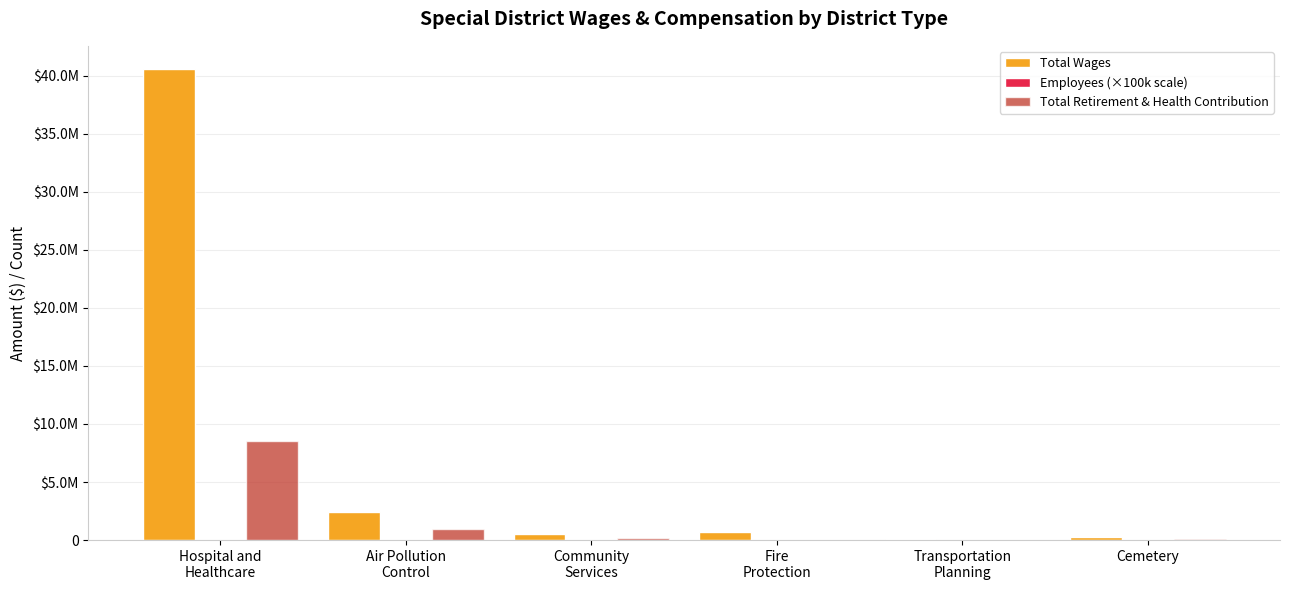

List the labels in order of Total Wages value, smallest first.

Transportation
Planning, Cemetery, Community
Services, Fire
Protection, Air Pollution
Control, Hospital and
Healthcare